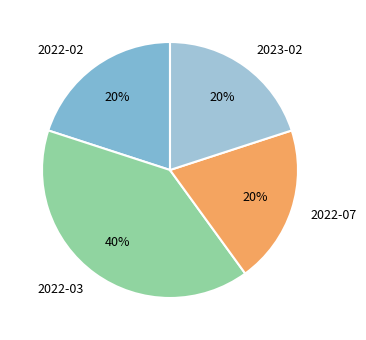

To the nearest percent, what is the average slice percentage?

25%